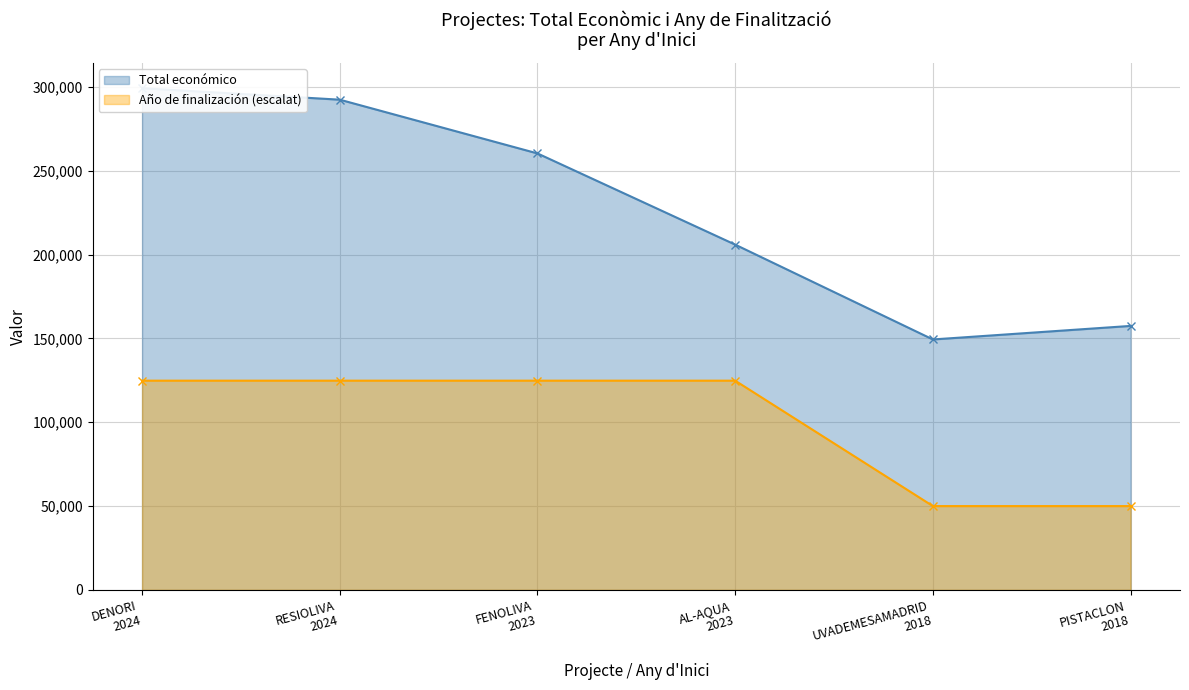

What is the highest value of the Año de finalización (escalat) series?

124835.5